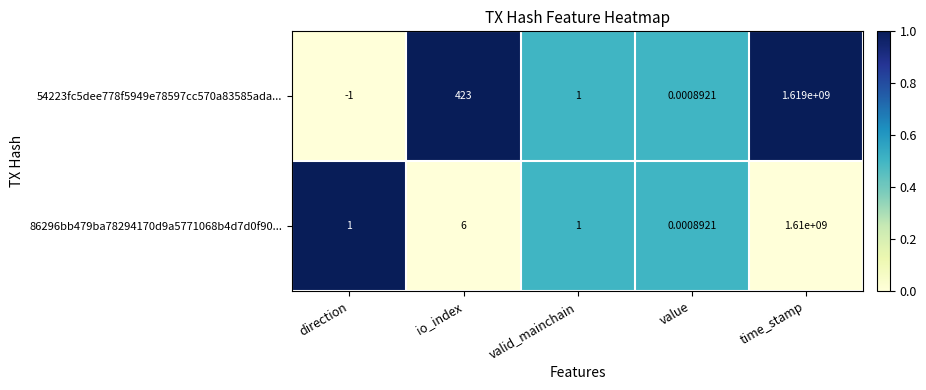

What is the total value across all series at valid_mainchain?

2.0